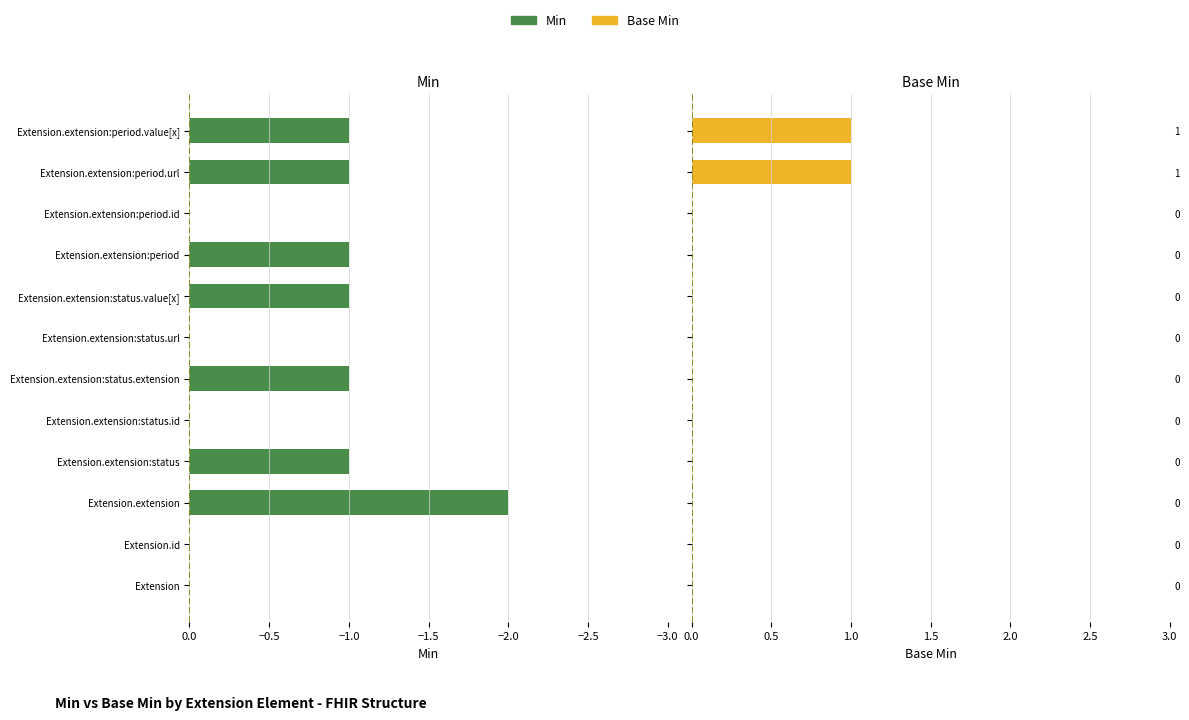

How many Base Min values are between 0 and 1?

12